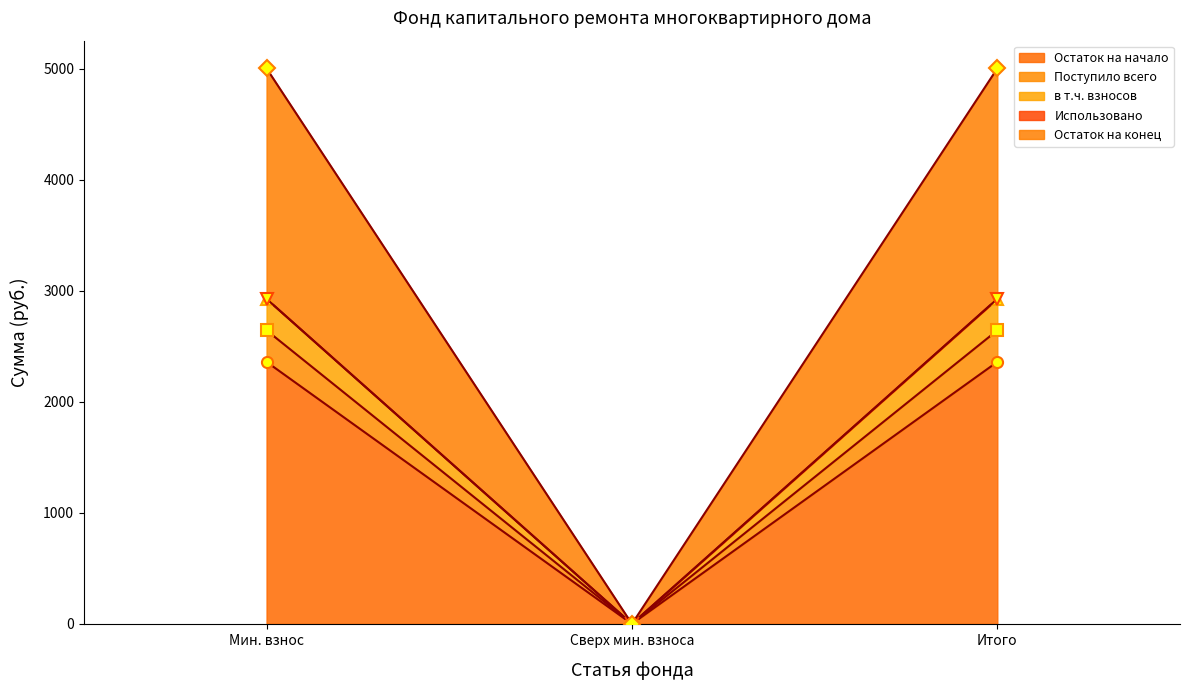

Is the value of Поступило всего at Итого greater than the value of Остаток на начало at Мин. взнос?

Yes